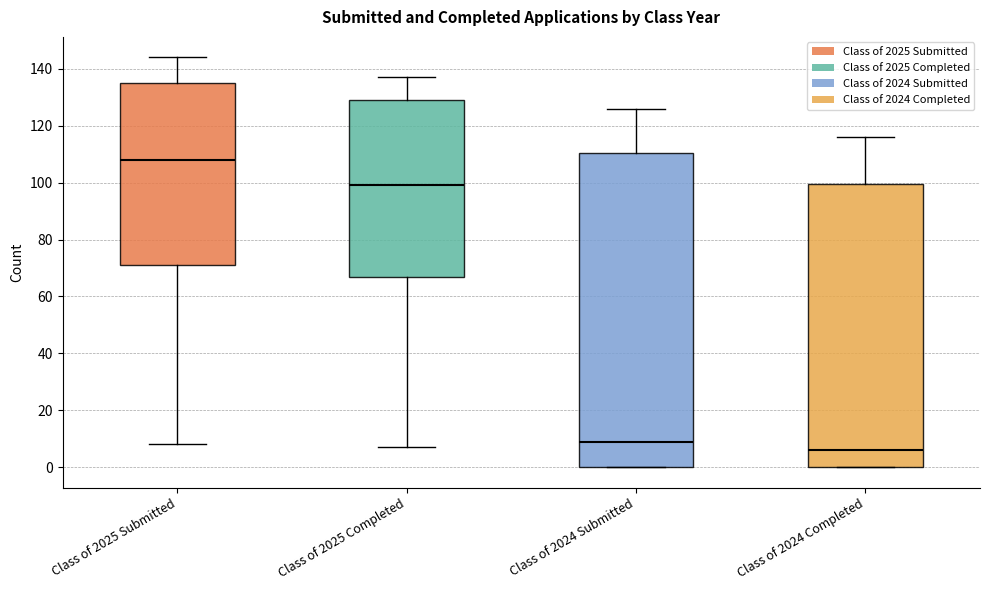

Reading left to right, read every box against the y-axis: the position of its median line, the range the box covers, and the ends of its whiskers. The values are not printed on the chart, so give them approximately, as read against the axis.

Class of 2025 Submitted: median 108, box 72 to 136, whiskers 8 to 144
Class of 2025 Completed: median 100, box 68 to 130, whiskers 8 to 138
Class of 2024 Submitted: median 10, box 0 to 110, whiskers 0 to 126
Class of 2024 Completed: median 6, box 0 to 100, whiskers 0 to 116